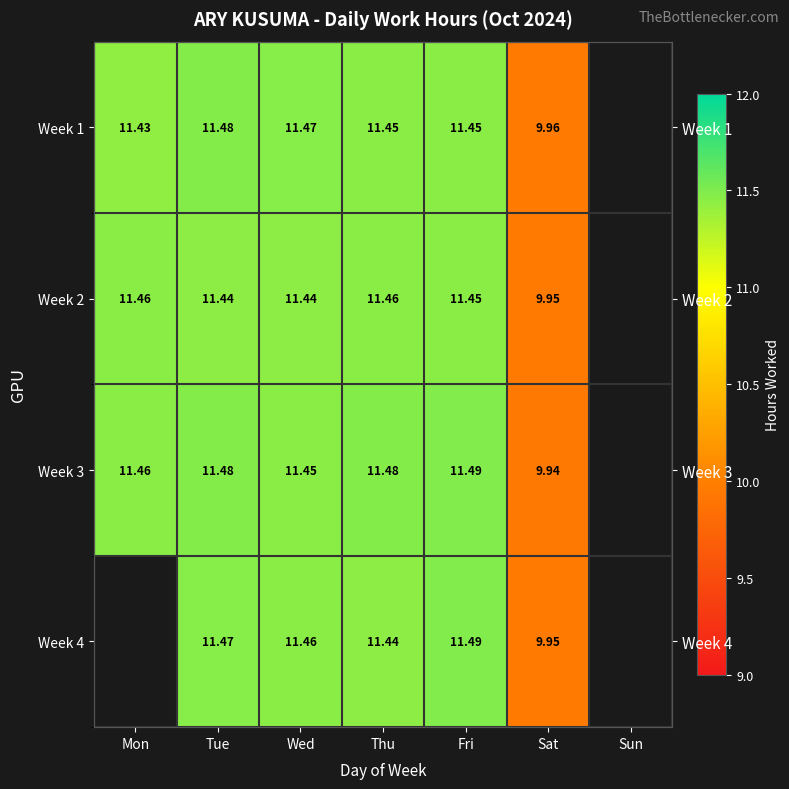

How many data points does each series have?

7